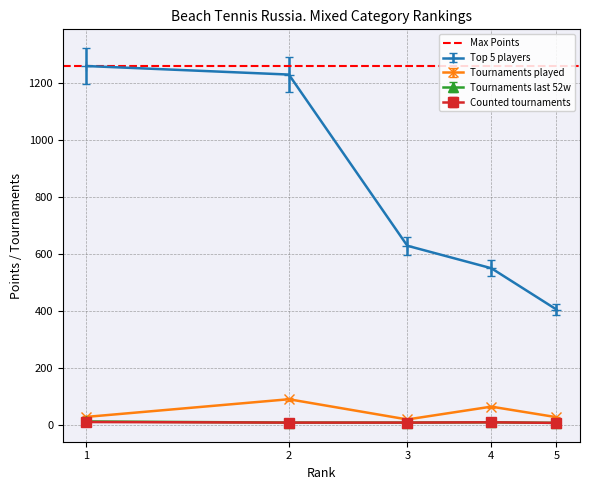

True or false: Top 5 players and Counted tournaments cross at least once.

False